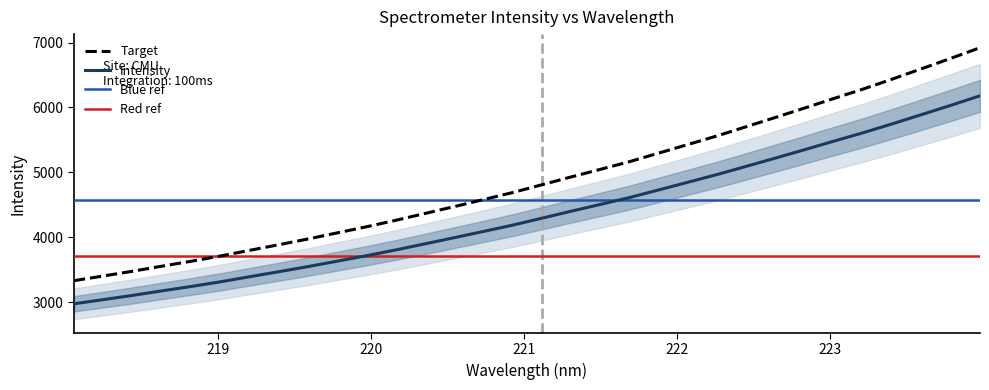

Approximately how many times larger is the value at 223.408 compared to 221.3083?

1.3